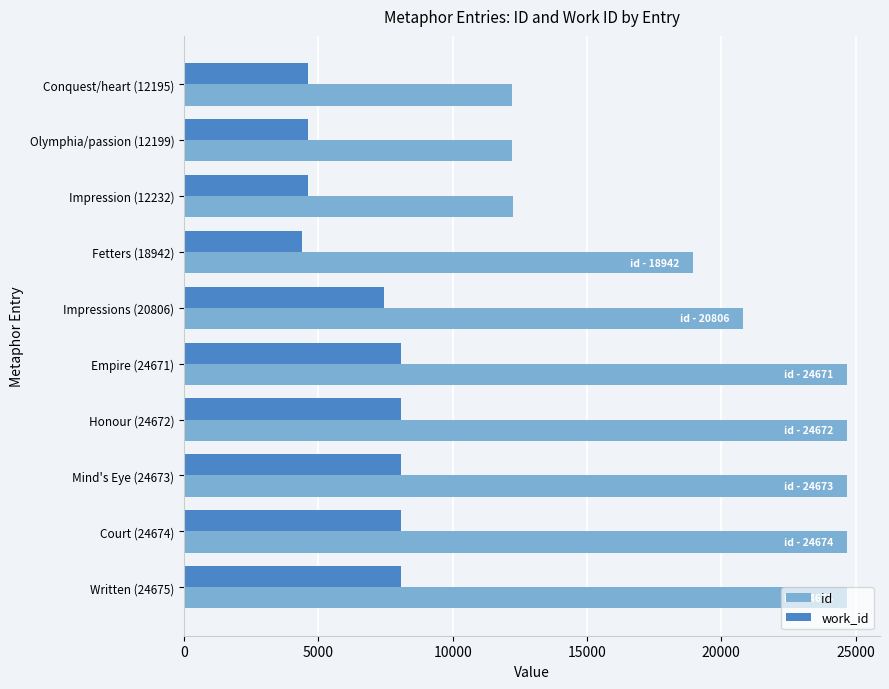

Rank the series by their average value, from lowest to highest.

work_id, id